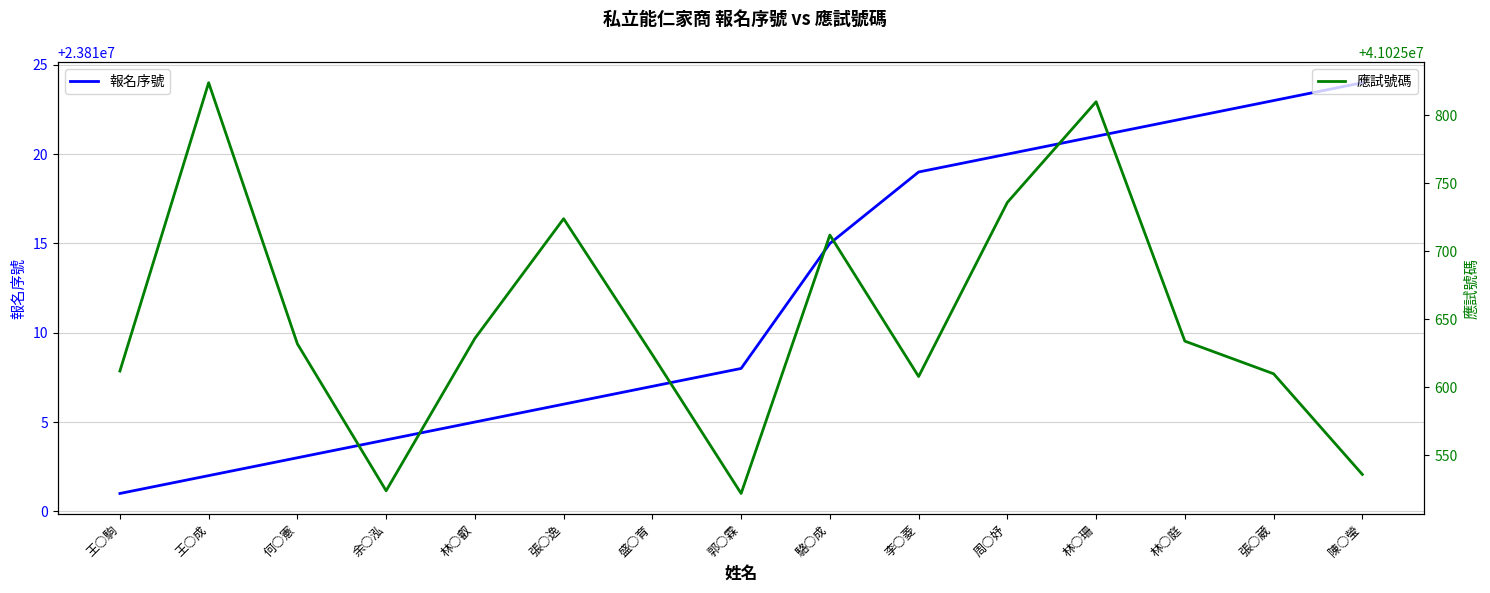

At 郭○霖, list the series in order from largest to smallest.

應試號碼, 報名序號